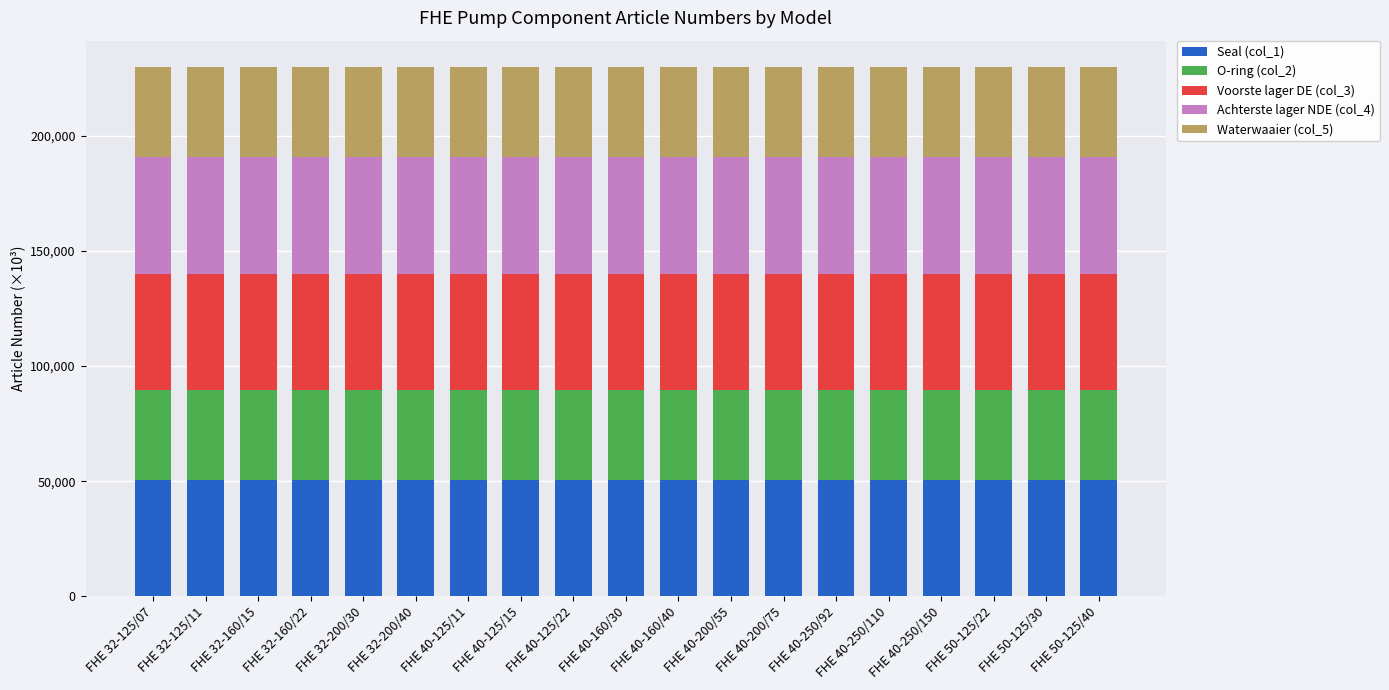

What is the total value across all series at FHE 40-125/22?

229752.6